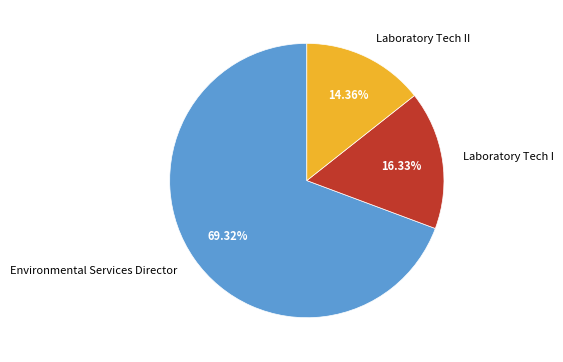

What portion of the pie excludes Environmental Services Director?

30.7%